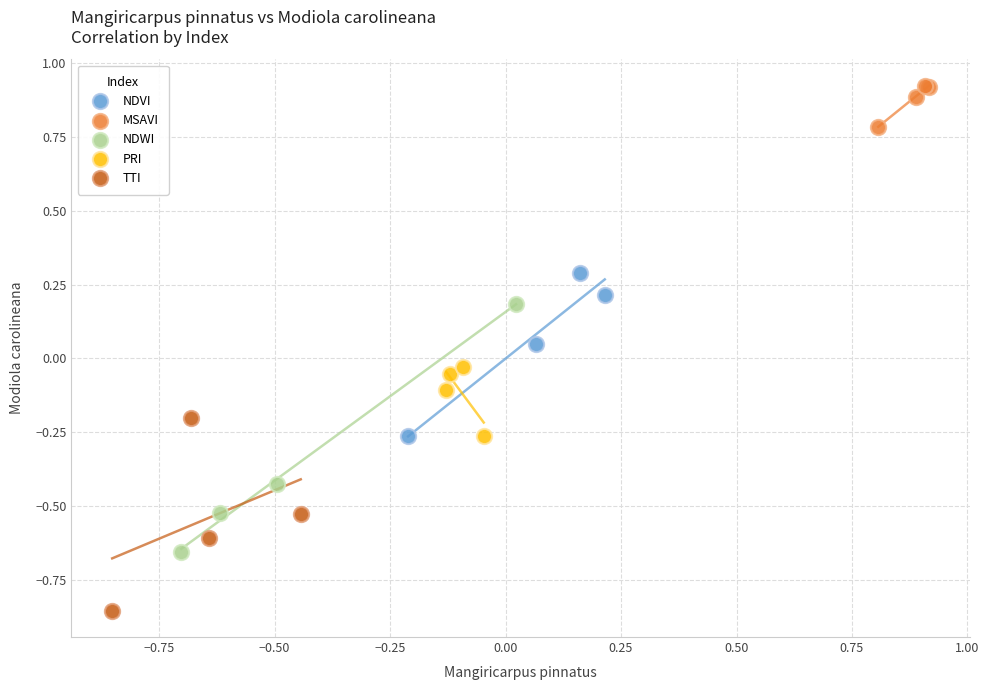

Which series reaches the minimum Y coordinate?

TTI